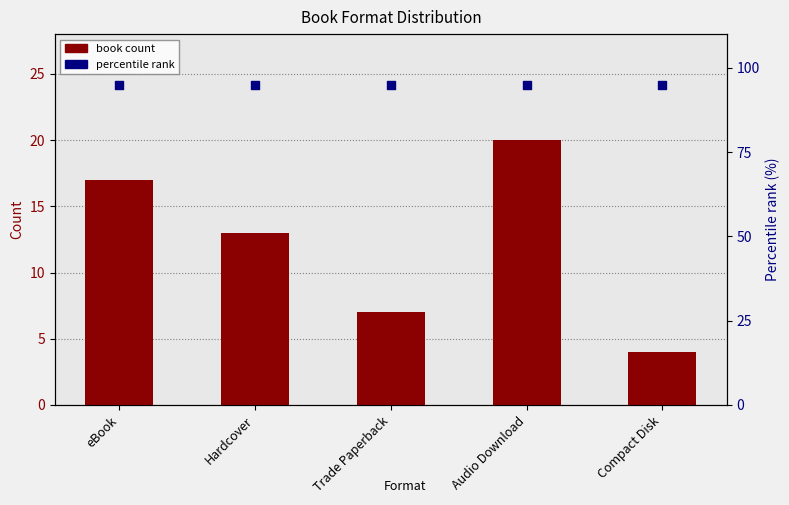

What is the total value across all series at Trade Paperback?

102